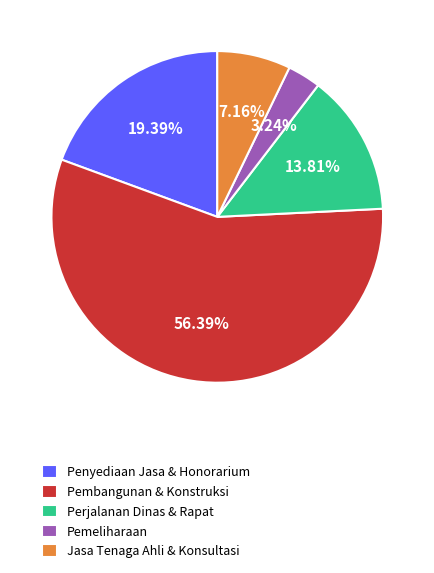

Do Penyediaan Jasa & Honorarium and Pembangunan & Konstruksi together represent more than half of the pie?

Yes